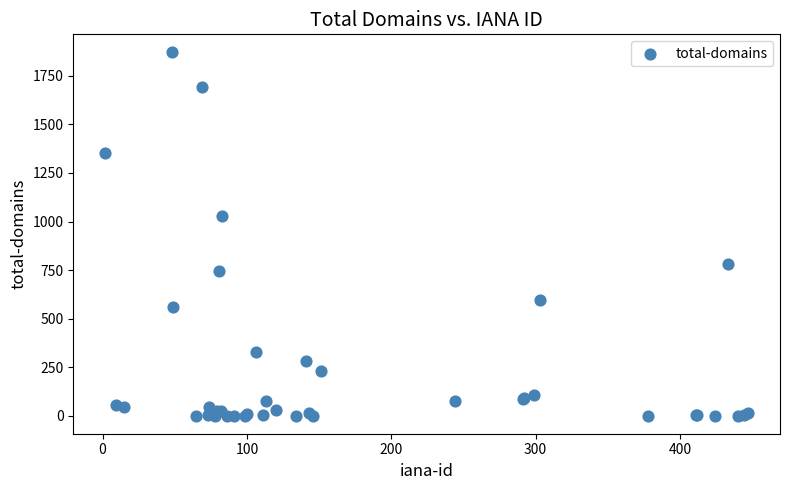

What Y value in the scatter plot is closest to 935?

1030